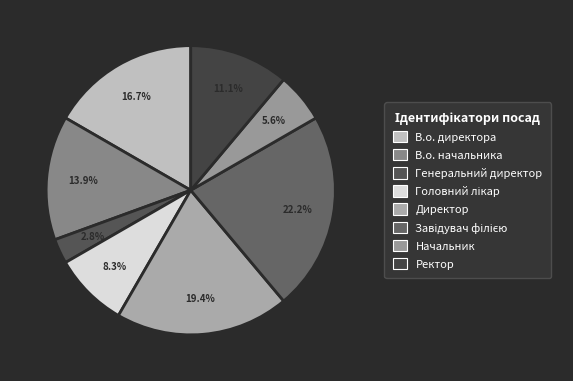

What is the change in value from Генеральний директор to Директор?

+6